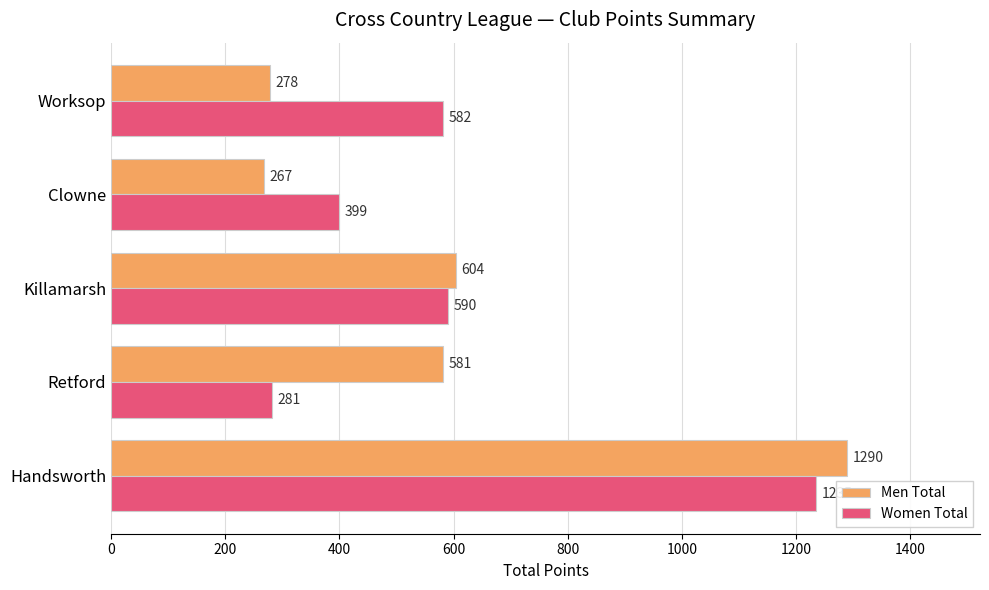

List the series in order of their peak value, lowest first.

Women Total, Men Total